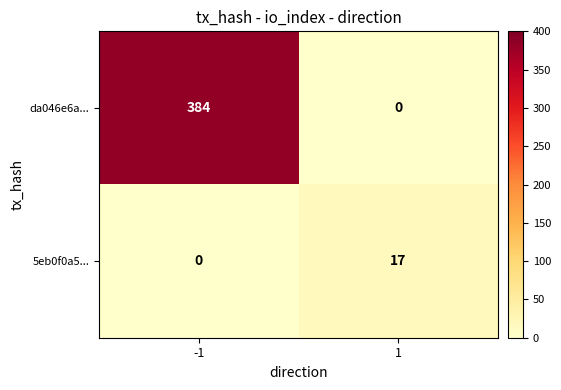

What is the average value of the da046e6a... series?

192